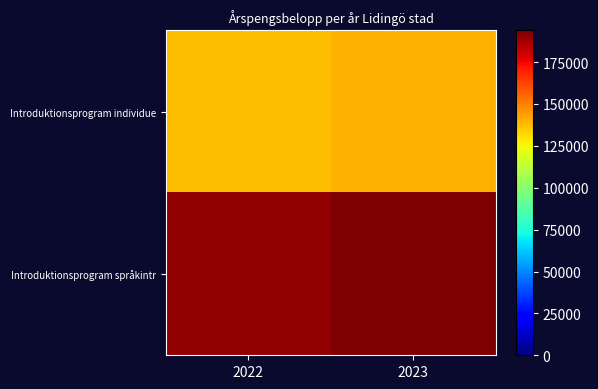

Reading left to right, what are all the values shown in this chart?

Introduktionsprogram individue: 2022=137251	2023=139721
Introduktionsprogram språkintr: 2022=190550	2023=193980